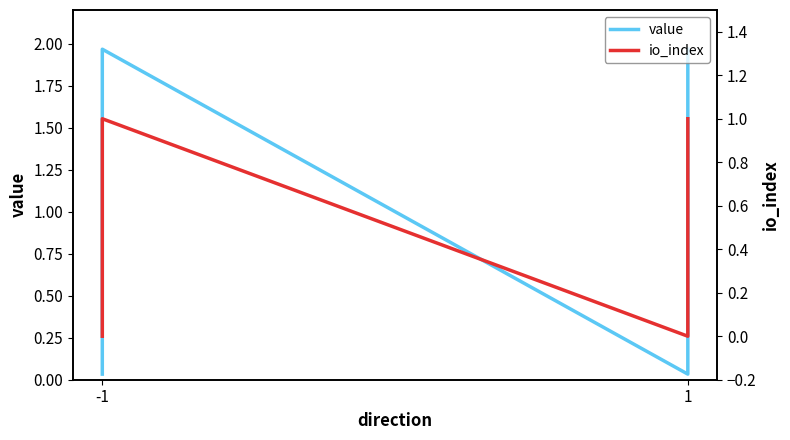

Which label corresponds to the largest value in the chart?

-1